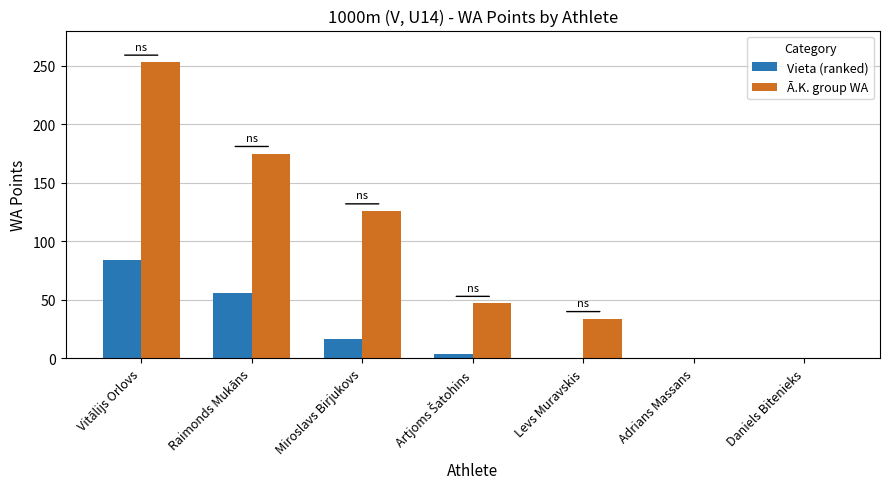

At which category is the sum across all series the highest?

Vitālijs Orlovs